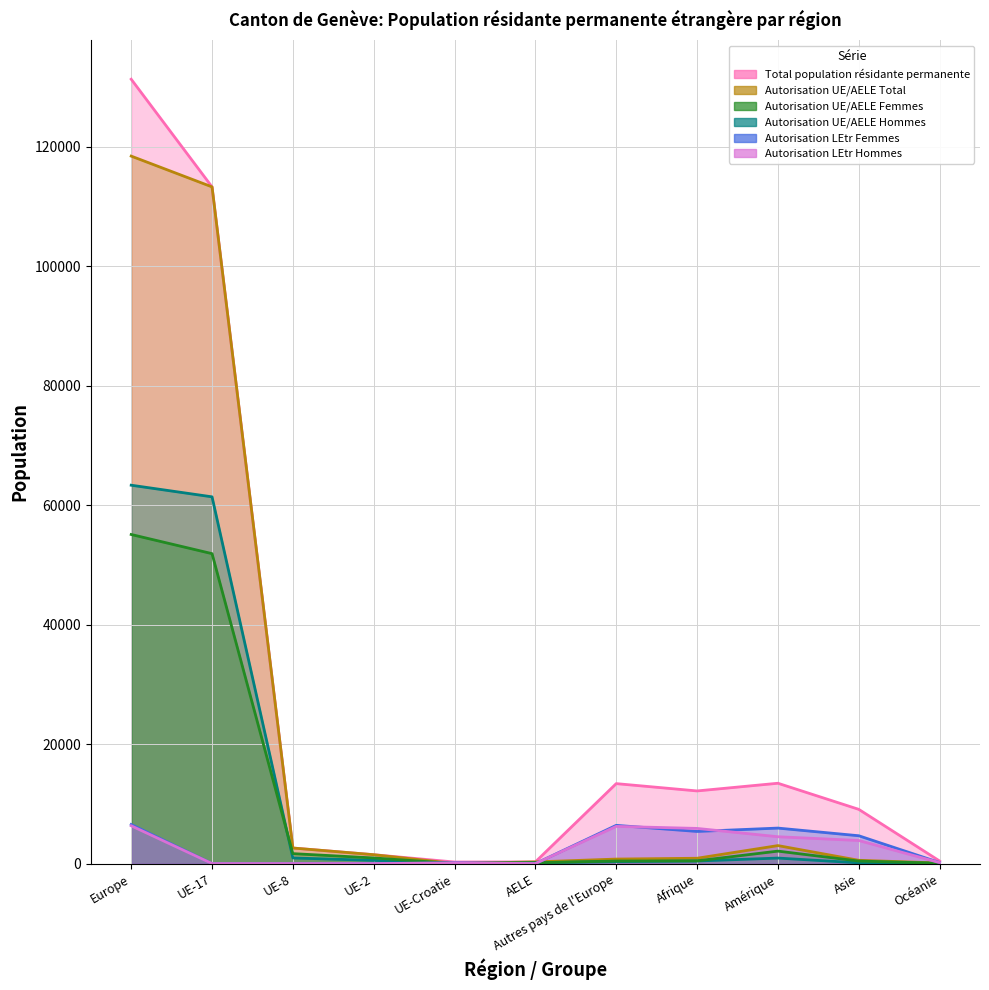

What is the maximum value shown in the chart?

131337